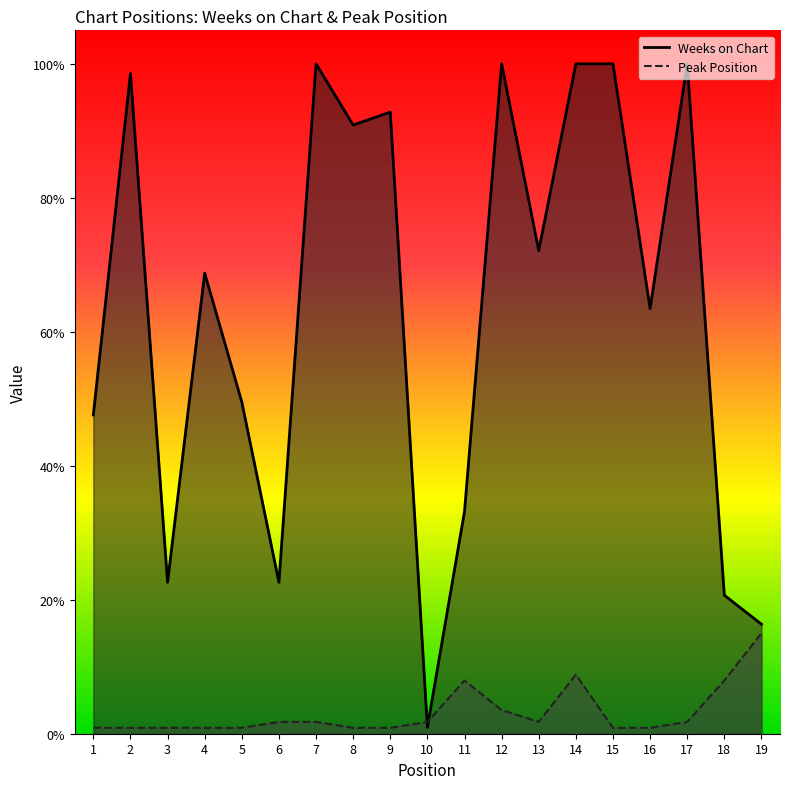

The Peak Position series shows 0.7 at 4. True or false?

False